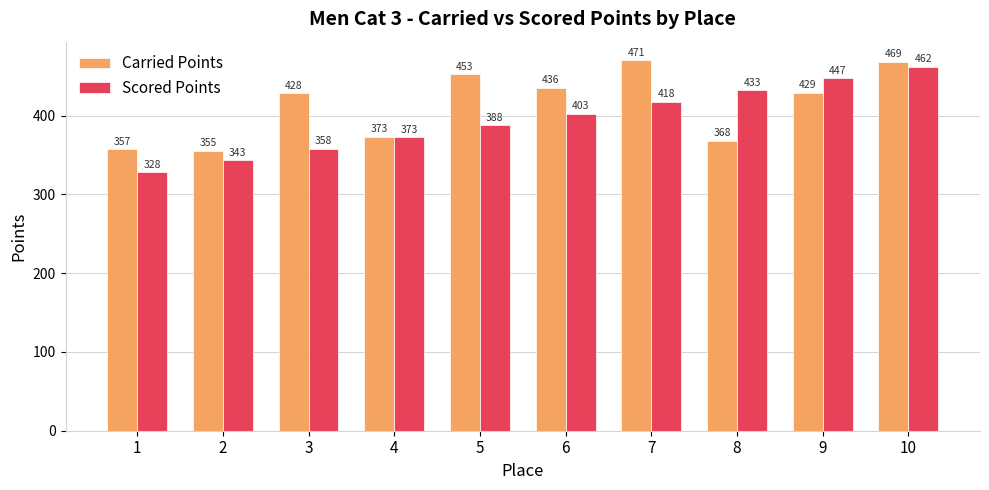

At which label does Scored Points reach its peak?

10